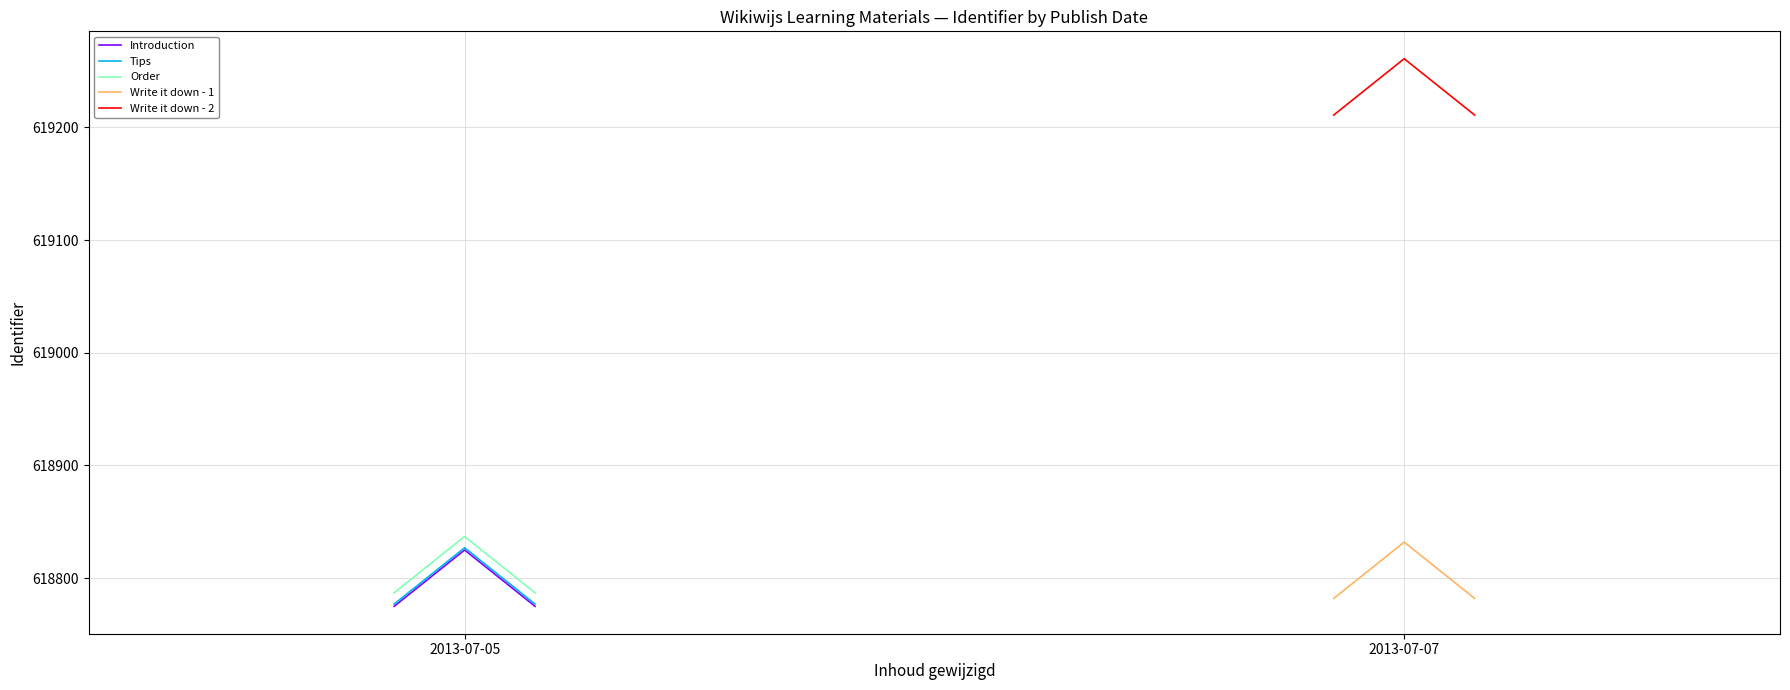

What is the maximum value for Introduction?

618825